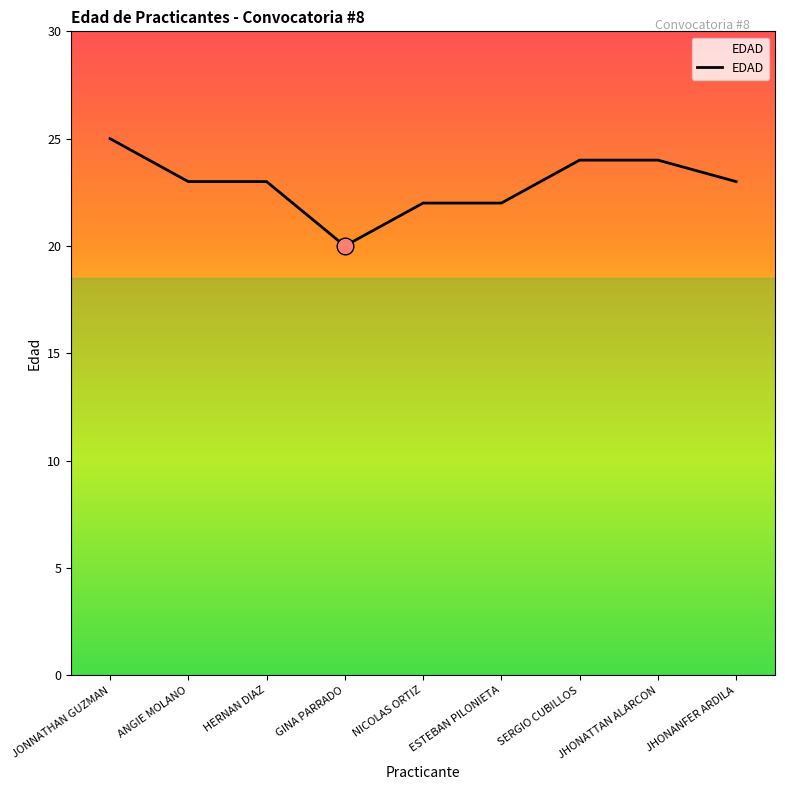

The value at GINA PARRADO is 20. True or false?

True